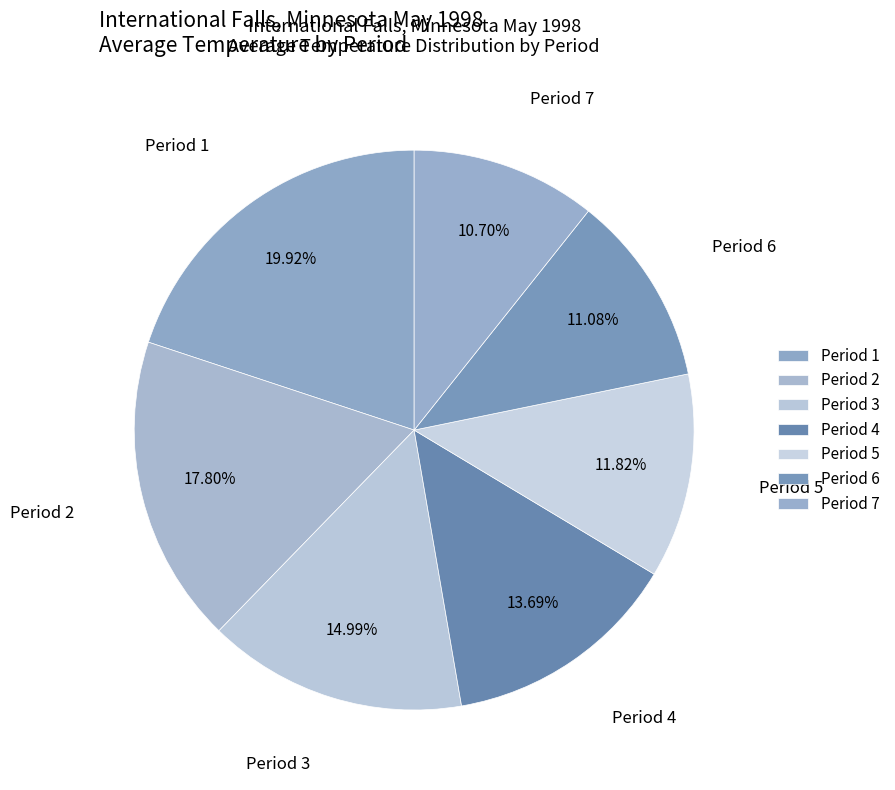

To the nearest percent, what is the difference between the largest and smallest slice percentages?

9%